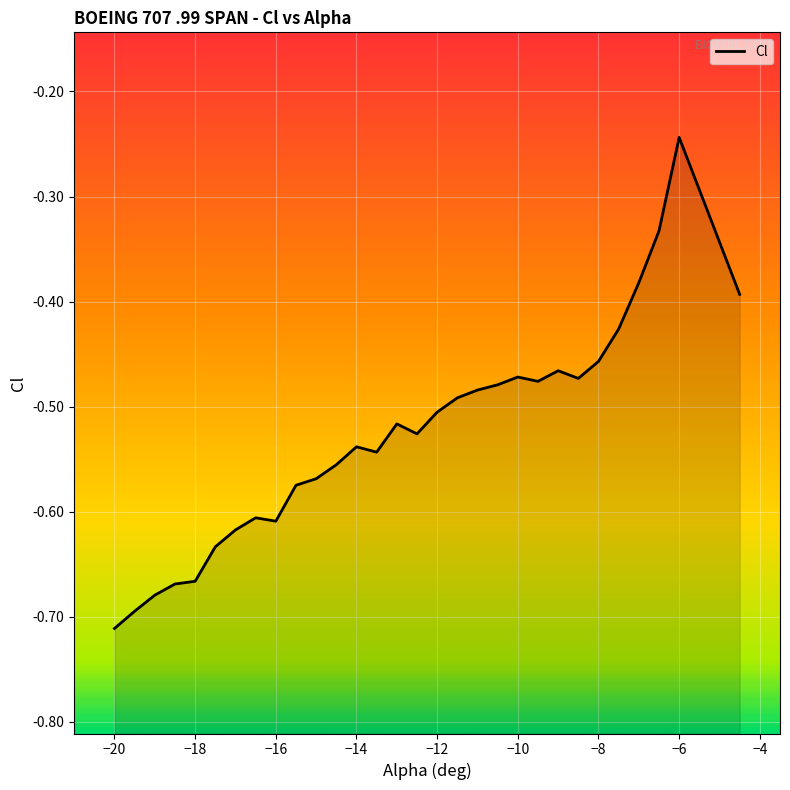

How many interior local valleys (lower than both neighbors) does the data have?

5